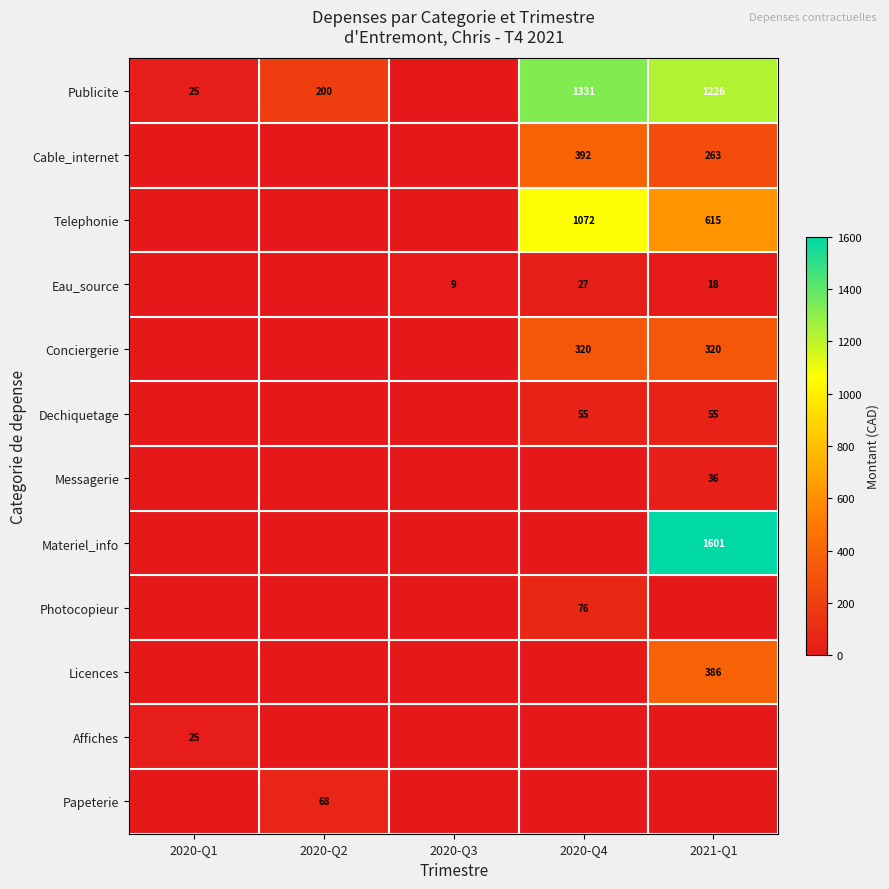

The Affiches series shows 25 at 2020-Q1. True or false?

True